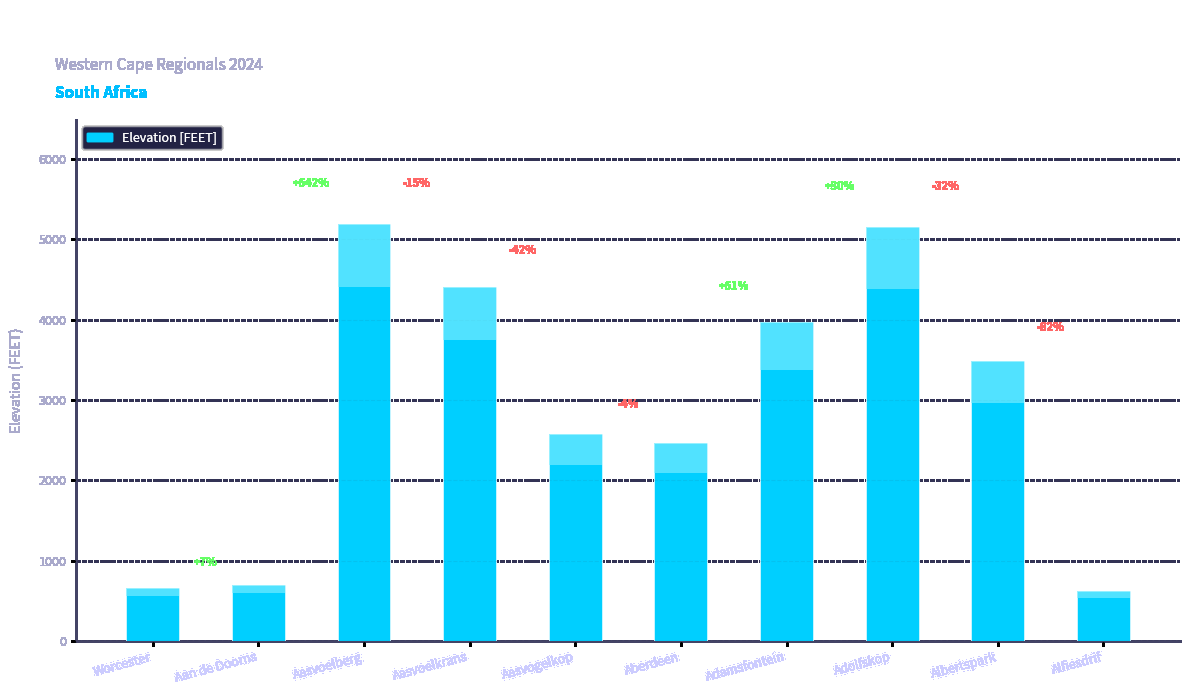

What is the greatest value displayed?

5187